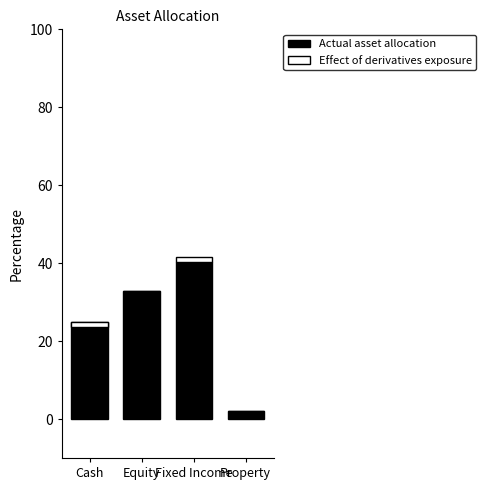

Reading left to right, transcribe all the data shown in this chart.

Actual asset allocation: 24.8	32.8	40.3	2.0
Effect of derivatives exposure: -1.3	0.1	1.1	0.0